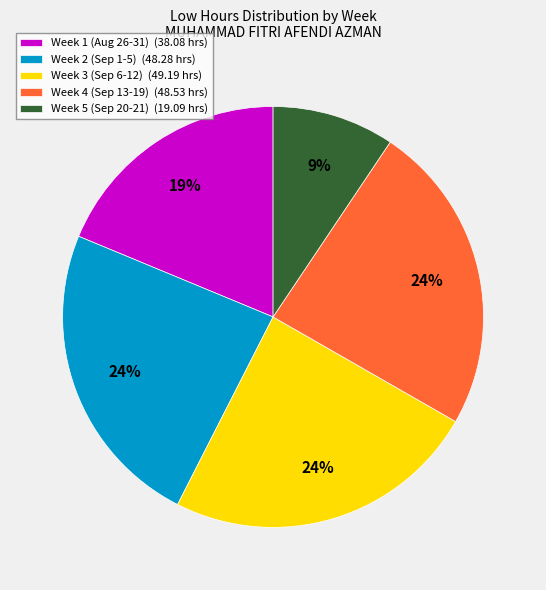

To the nearest percent, what is the average slice percentage?

20%